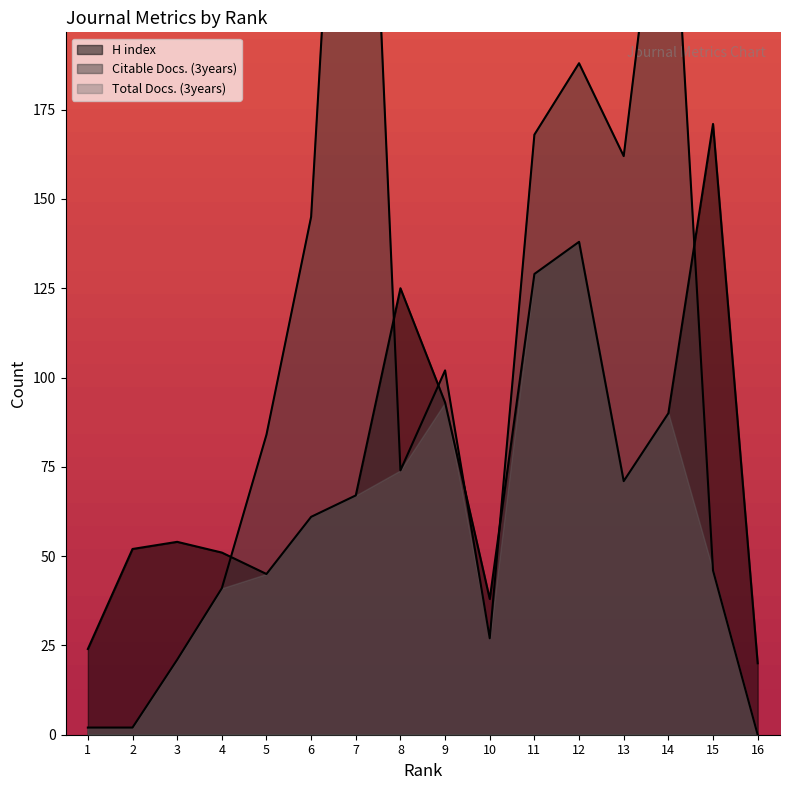

What is the value of the H index point at the 6th from the left?

61